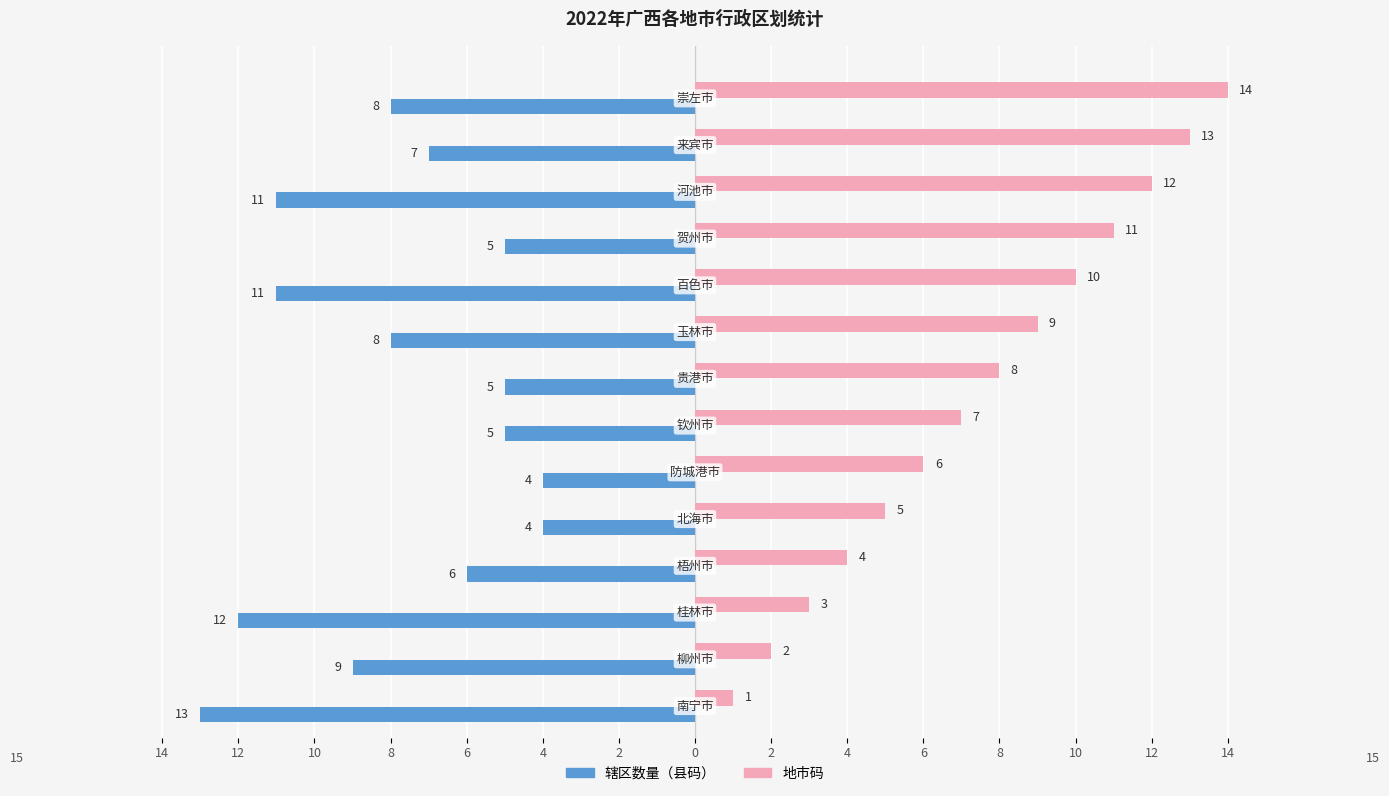

List the series in order of their peak value, lowest first.

辖区数量（县码）, 地市码